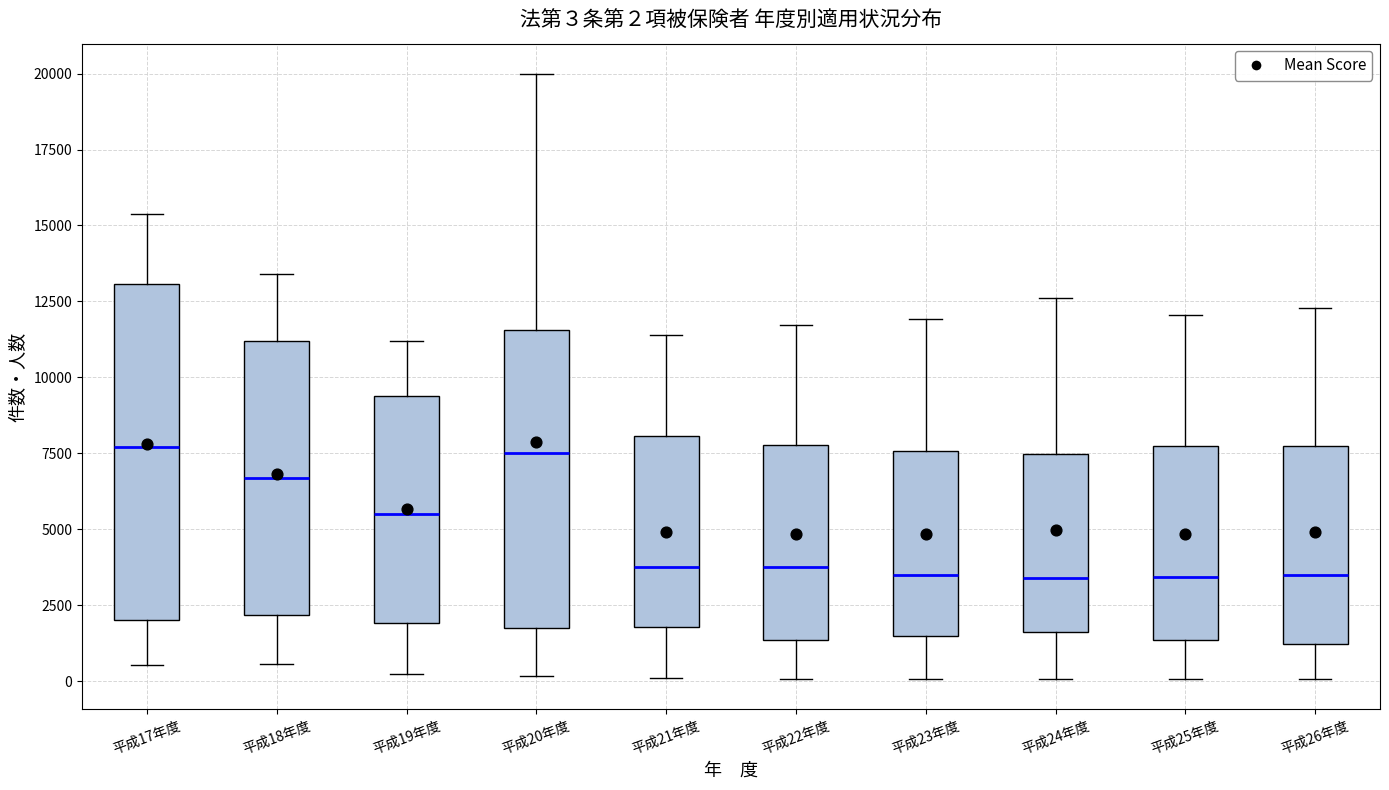

Which box is the tallest, from its lower edge to its upper edge?

平成17年度